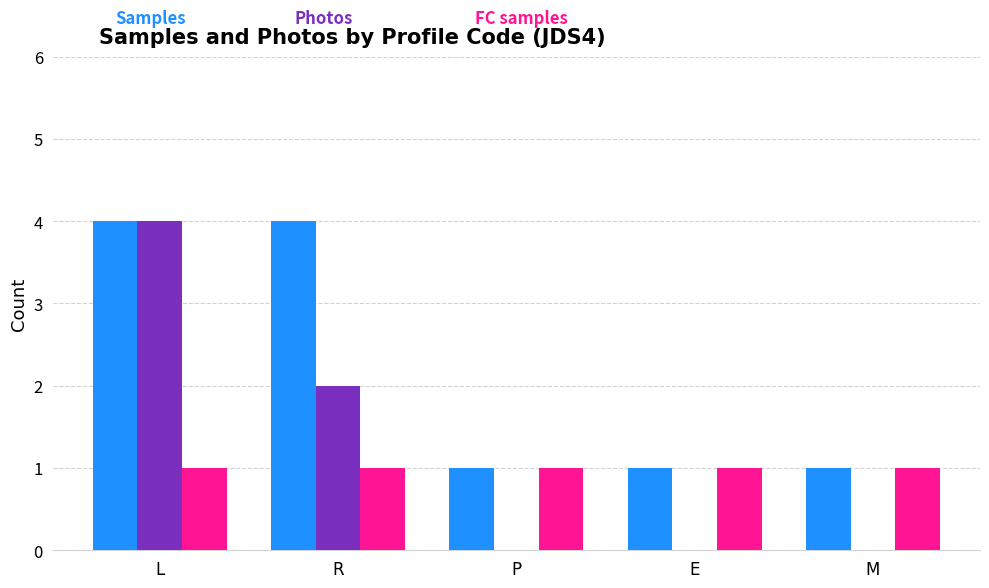

At which category is the sum across all series the highest?

L